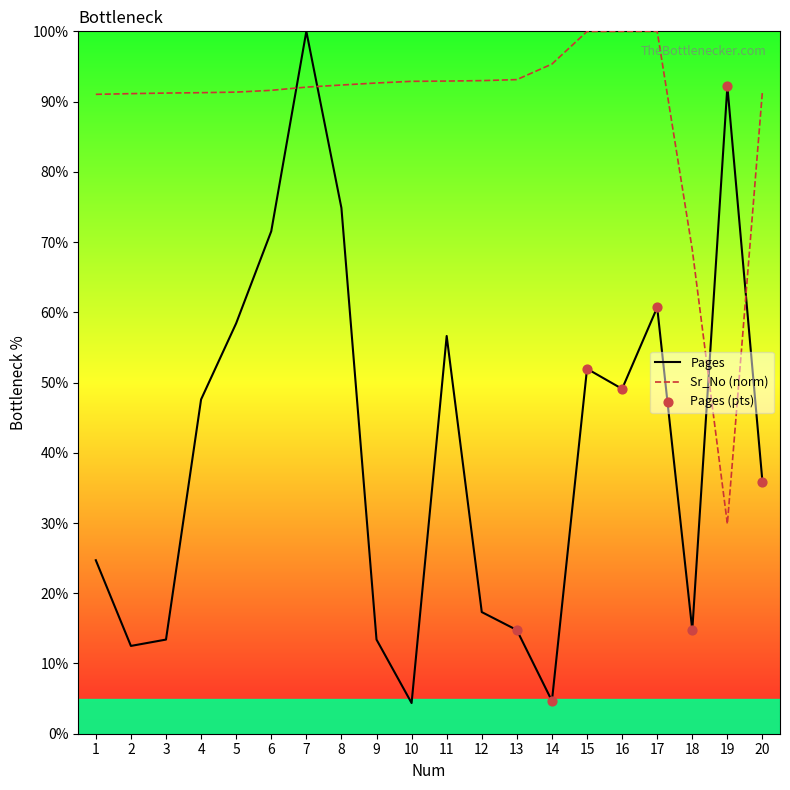

At which category is the sum across all series the highest?

7